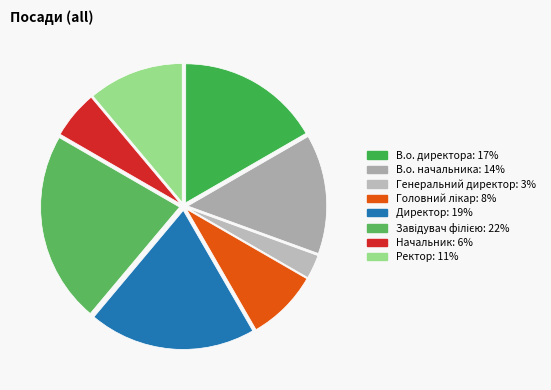

Is the sum of Начальник and Генеральний директор greater than half?

No